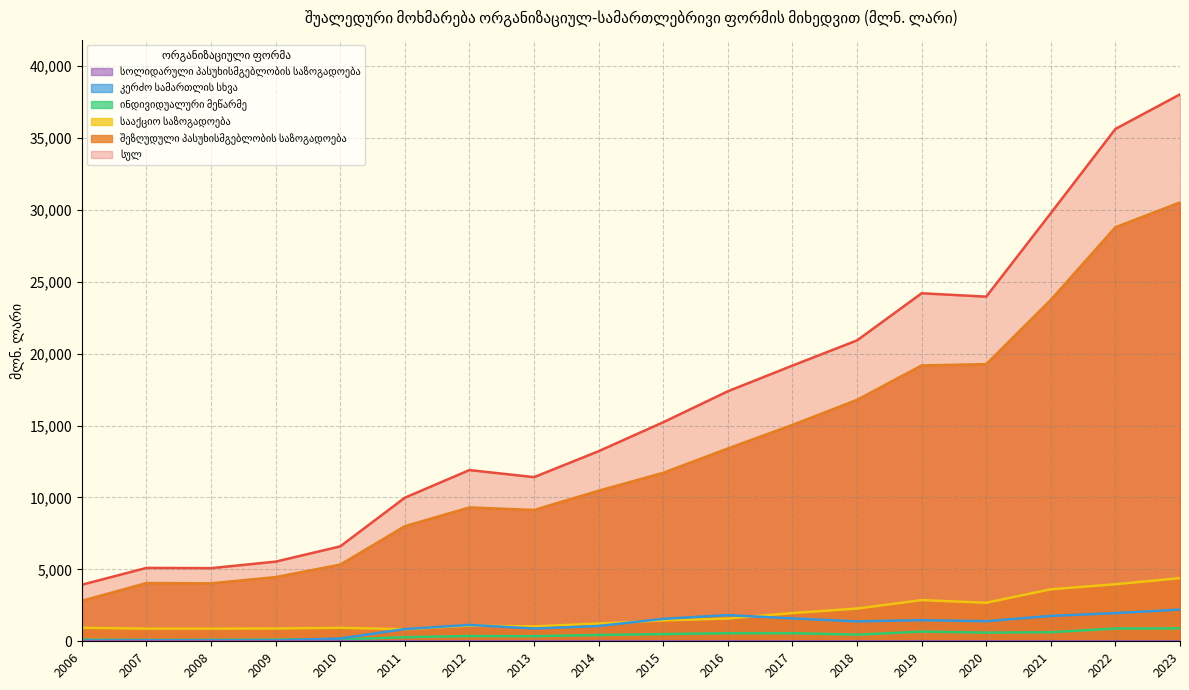

Reading right to left, list all the values displayed in this chart.

სულ: 2023=38030.5	2022=35624.6	2021=29770.2	2020=23964.3	2019=24198.8	2018=20922.4	2017=19170.5	2016=17384.5	2015=15232.9	2014=13219.2	2013=11414.5	2012=11905.3	2011=9986.3	2010=6600.5	2009=5539.0	2008=5085.8	2007=5103.7	2006=3933.1
შეზღუდული პასუხისმგებლობის საზოგადოება: 2023=30517.0	2022=28790.3	2021=23743.4	2020=19272.5	2019=19180.6	2018=16789.2	2017=15046.8	2016=13407.2	2015=11716.9	2014=10472.5	2013=9131.2	2012=9309.0	2011=8004.6	2010=5332.6	2009=4463.5	2008=4031.1	2007=4050.2	2006=2815.1
სააქციო საზოგადოება: 2023=4392.7	2022=3966.7	2021=3614.6	2020=2680.1	2019=2864.6	2018=2276.3	2017=1963.0	2016=1583.3	2015=1449.9	2014=1233.5	2013=1034.3	2012=1088.7	2011=840.1	2010=937.7	2009=890.7	2008=879.7	2007=879.5	2006=940.3
ინდივიდუალური მეწარმე: 2023=897.3	2022=886.4	2021=631.5	2020=603.8	2019=672.5	2018=459.4	2017=563.3	2016=564.1	2015=498.7	2014=439.3	2013=353.4	2012=364.5	2011=284.2	2010=122.3	2009=111.2	2008=96.6	2007=90.5	2006=112.4
კერძო სამართლის სხვა: 2023=2206.0	2022=1959.0	2021=1764.2	2020=1396.7	2019=1467.4	2018=1384.6	2017=1589.1	2016=1821.5	2015=1560.2	2014=1062.7	2013=887.4	2012=1137.4	2011=849.8	2010=196.1	2009=66.6	2008=70.2	2007=73.5	2006=50.0
სოლიდარული პასუხისმგებლობის საზოგადოება: 2023=1.6	2022=3.9	2021=2.1	2020=1.2	2019=2.2	2018=1.7	2017=2.1	2016=3.1	2015=2.7	2014=9.4	2013=5.9	2012=3.2	2011=5.3	2010=10.0	2009=4.4	2008=6.2	2007=7.8	2006=12.7